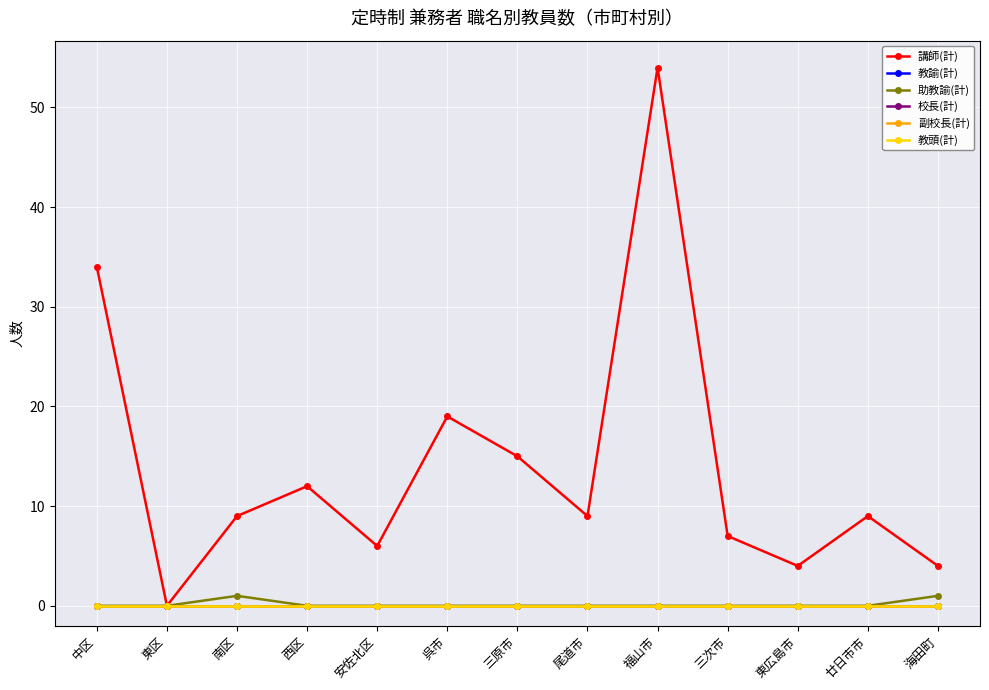

True or false: 教頭(計) has a value of 0 at 三次市.

True